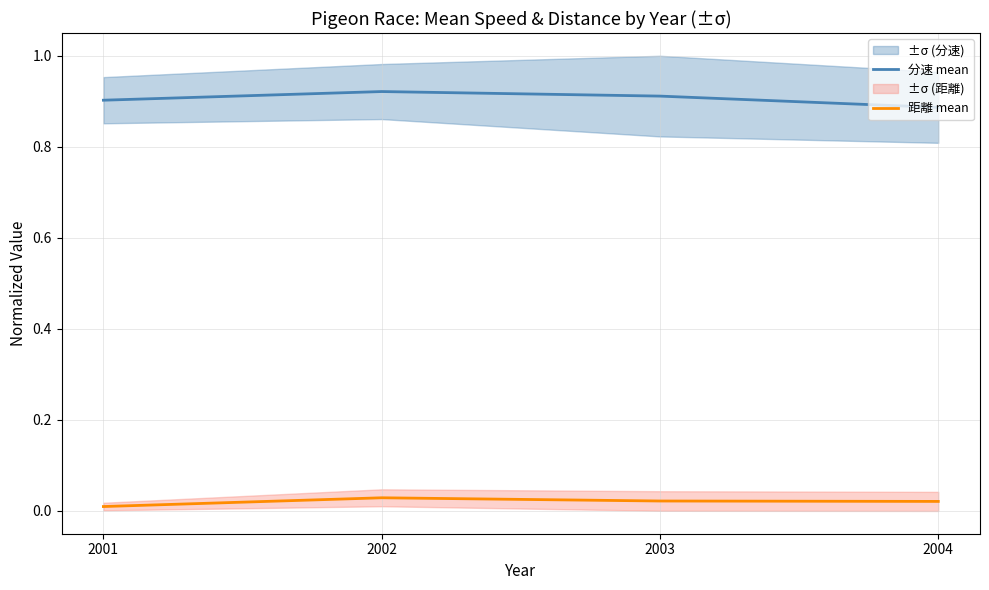

Reading left to right, list all the values displayed in this chart.

分速 mean: 2001=0.9	2002=0.9	2003=0.9	2004=0.9
距離 mean: 2001=0.0	2002=0.0	2003=0.0	2004=0.0